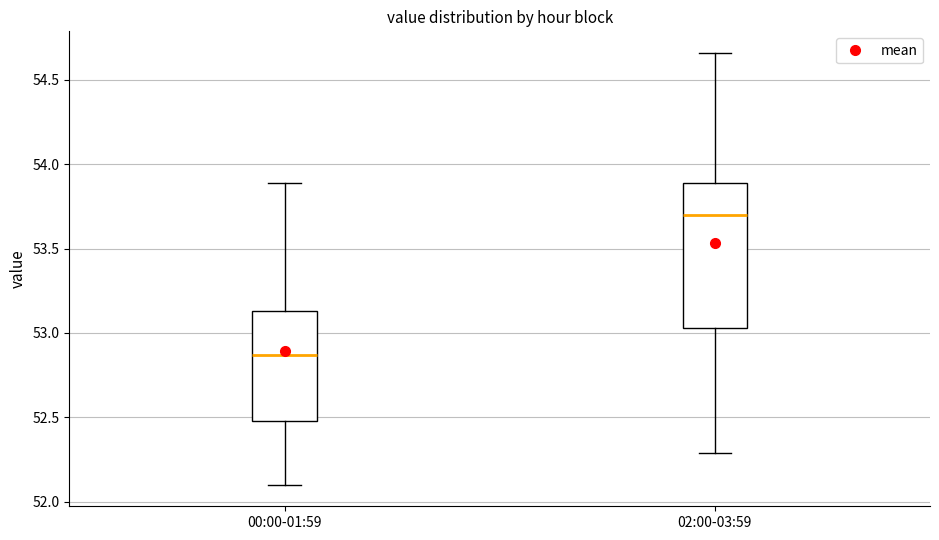

Reading left to right, read every box against the y-axis: the position of its median line, the range the box covers, and the ends of its whiskers. The values are not printed on the chart, so give them approximately, as read against the axis.

00:00-01:59: median 52.85, box 52.50 to 53.15, whiskers 52.10 to 53.90
02:00-03:59: median 53.70, box 53.05 to 53.90, whiskers 52.30 to 54.65